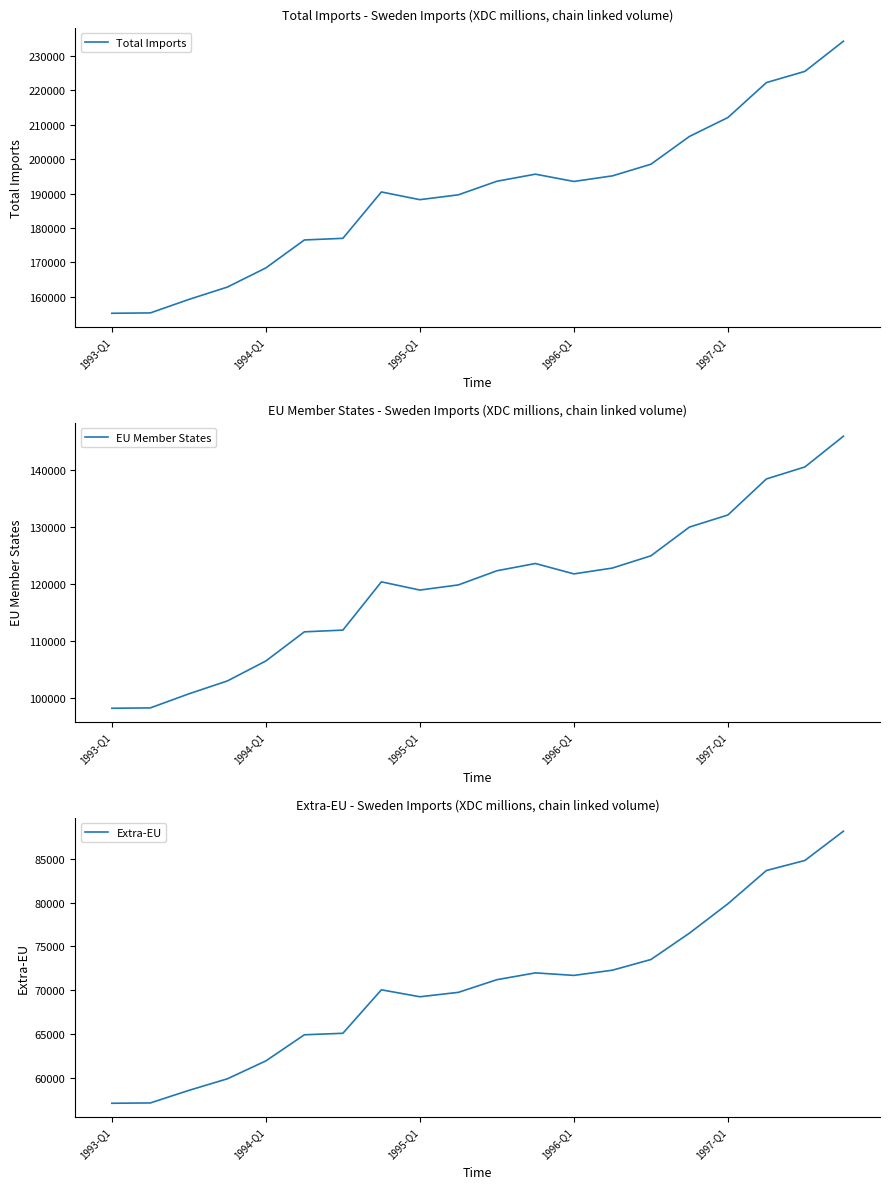

Where does the Total Imports series first go above 193496?

10